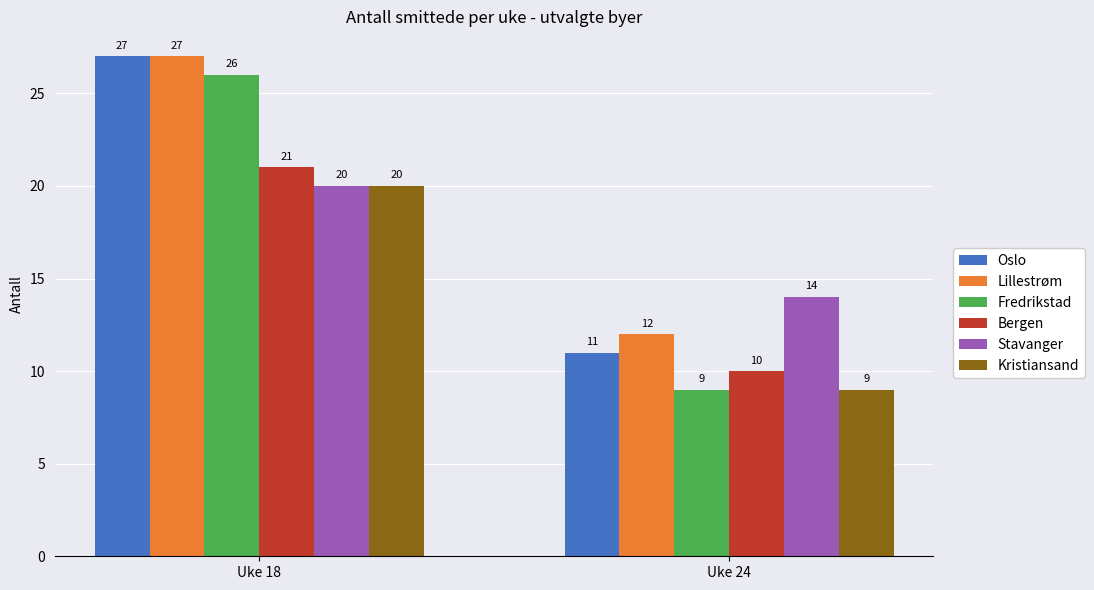

What is the average value of the Stavanger series?

17